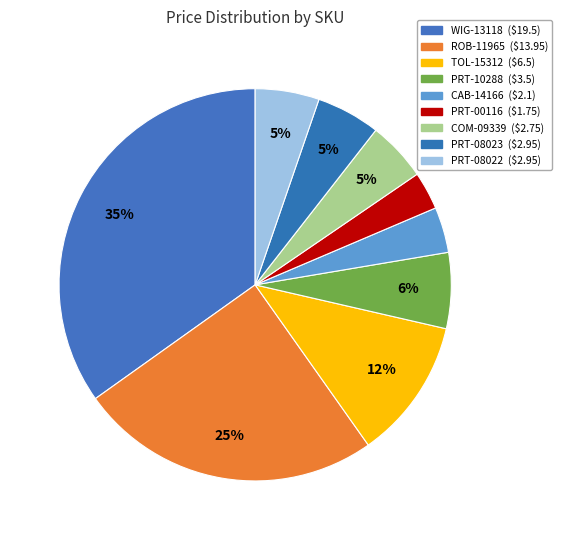

Count the number of slices in the pie.

9